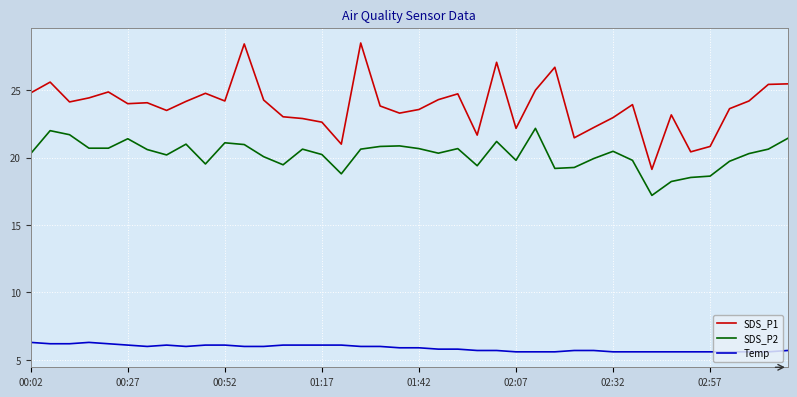

Which series has the largest range (max minus min)?

SDS_P1